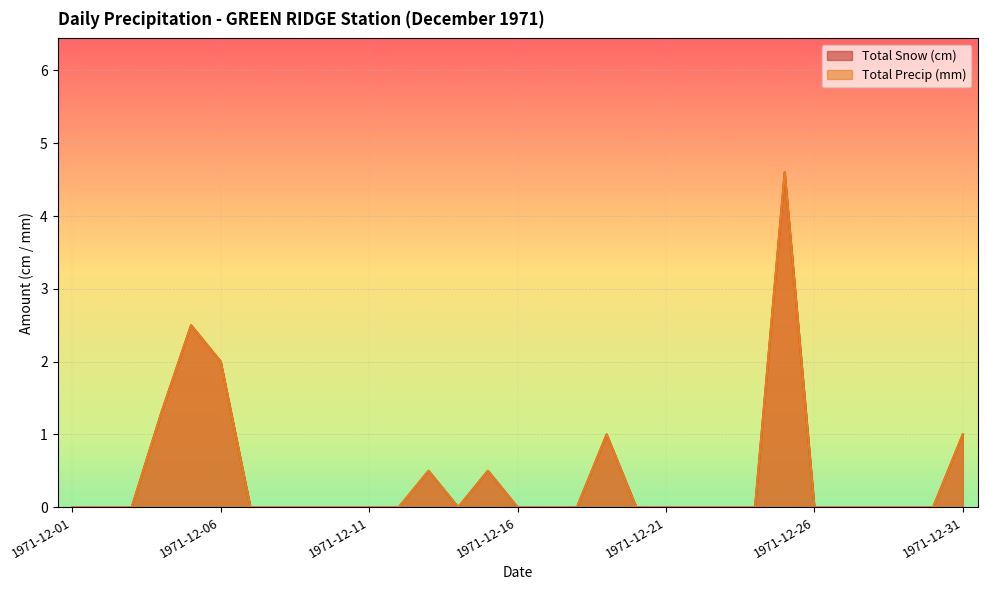

Reading left to right, transcribe all the data shown in this chart.

Total Snow (cm): 0.0	0.0	0.0	1.3	2.5	2.0	0.0	0.0	0.0	0.0	0.0	0.0	0.5	0.0	0.5	0.0	0.0	0.0	1.0	0.0	0.0	0.0	0.0	0.0	4.6	0.0	0.0	0.0	0.0	0.0	1.0
Total Precip (mm): 0.0	0.0	0.0	1.3	2.5	2.0	0.0	0.0	0.0	0.0	0.0	0.0	0.5	0.0	0.5	0.0	0.0	0.0	1.0	0.0	0.0	0.0	0.0	0.0	4.6	0.0	0.0	0.0	0.0	0.0	1.0